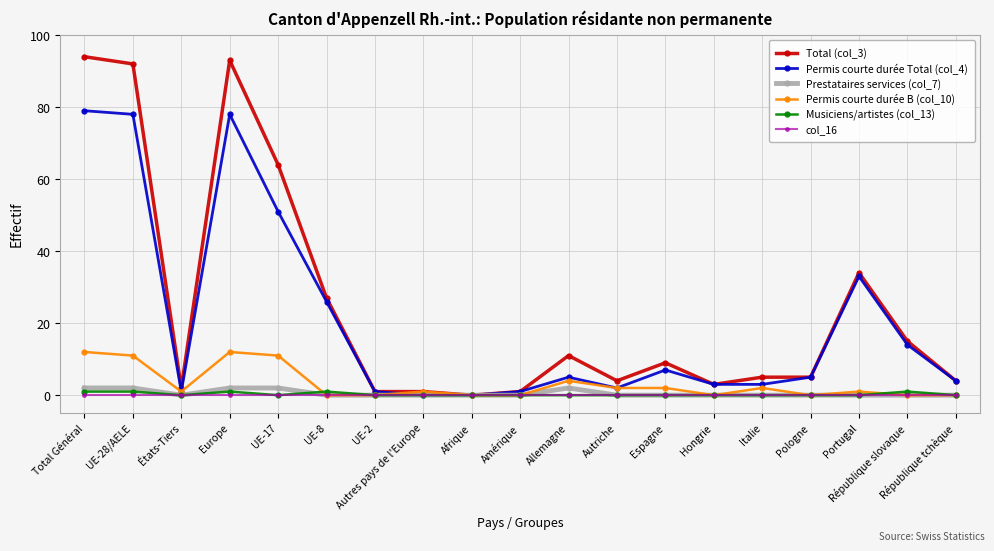

The value of Prestataires services (col_7) at UE-8 is 0. True or false?

True